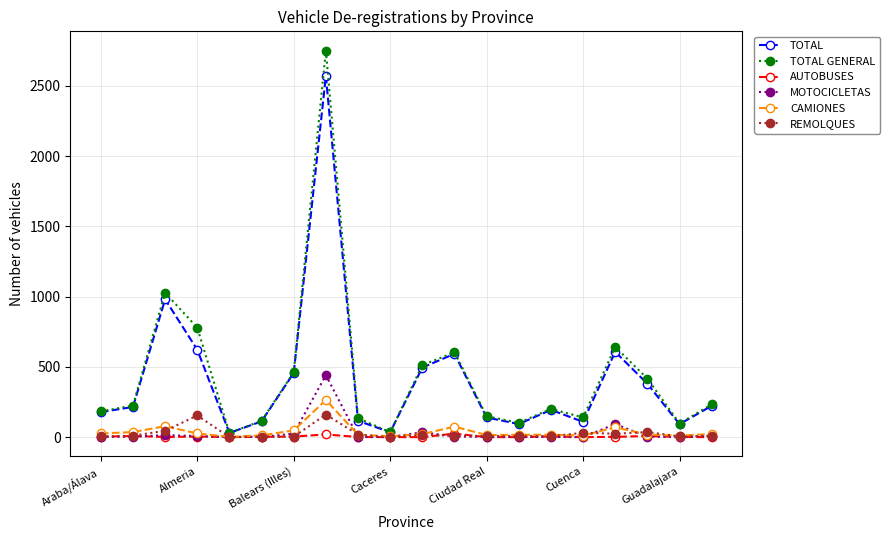

Which series has the widest spread of values?

TOTAL GENERAL